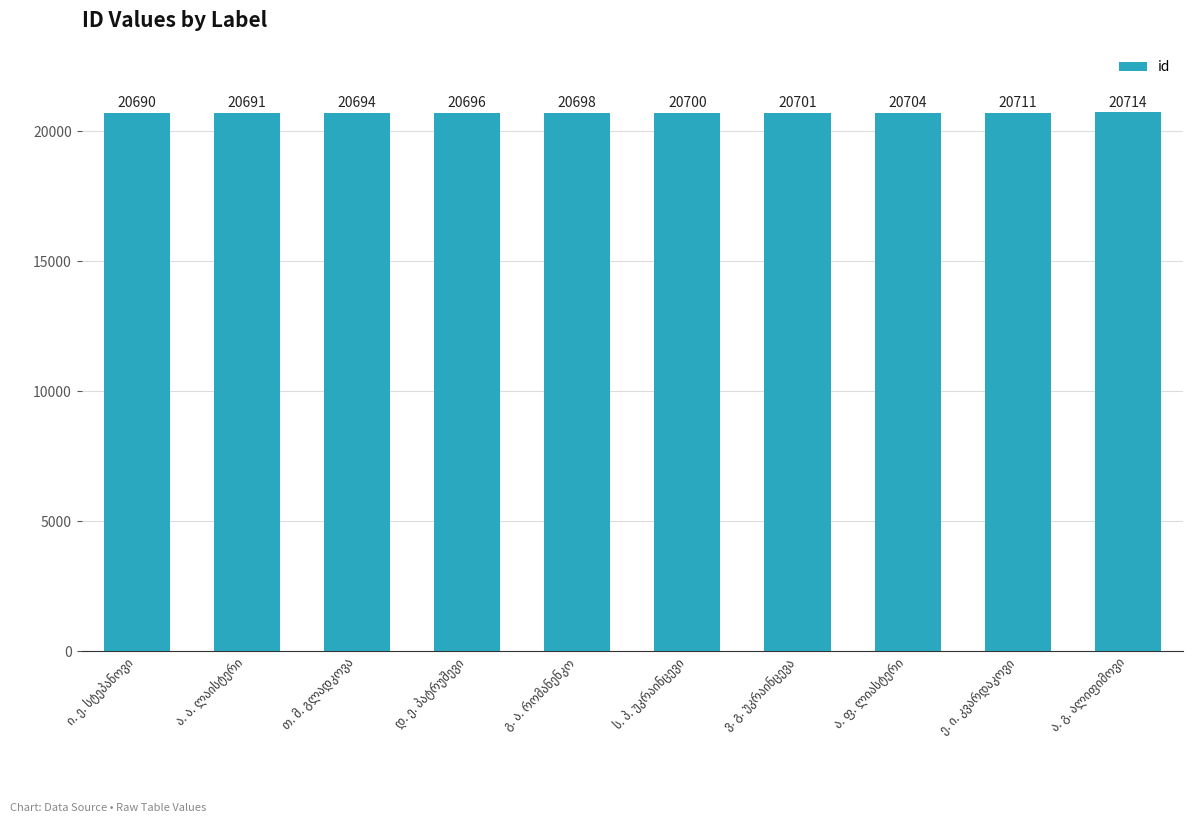

Reading right to left, what are all the values shown in this chart?

20714	20711	20704	20701	20700	20698	20696	20694	20691	20690